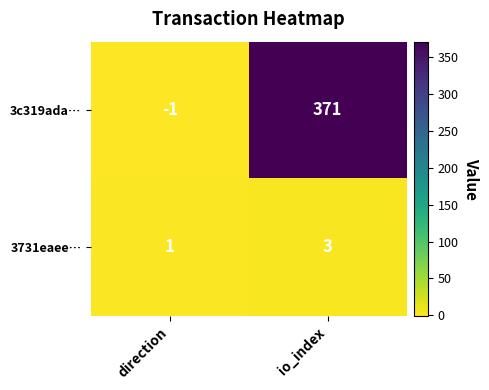

Count the number of data series in this chart.

2